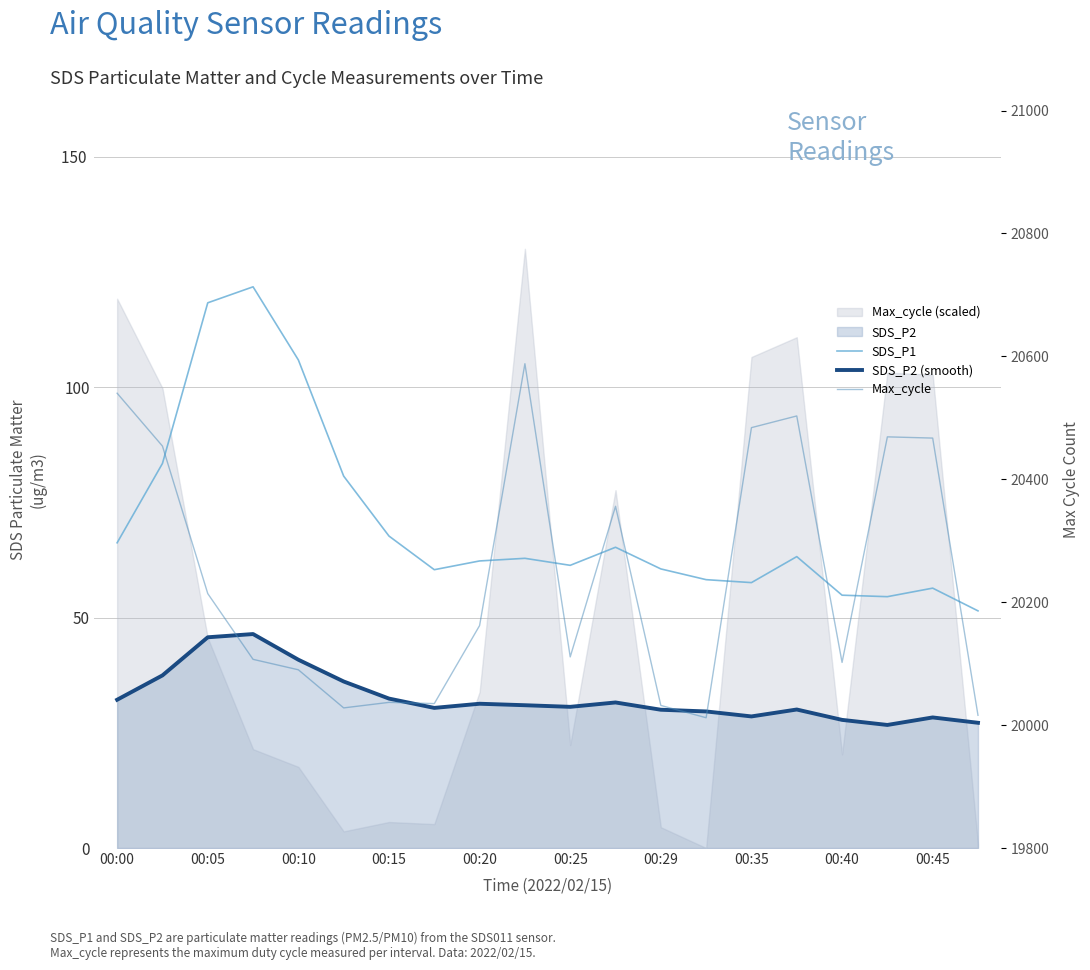

What is the sum of the Max_cycle values at 19 and 15?

40519.0